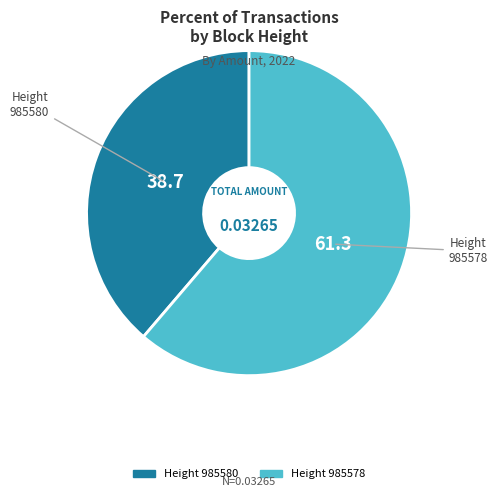

To the nearest percent, what is the average slice percentage?

50%